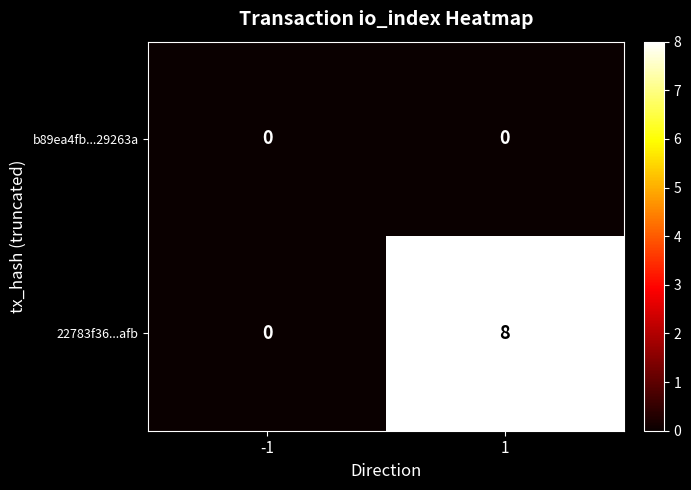

What is the difference between the 22783f36...afb values at 1 and -1?

8